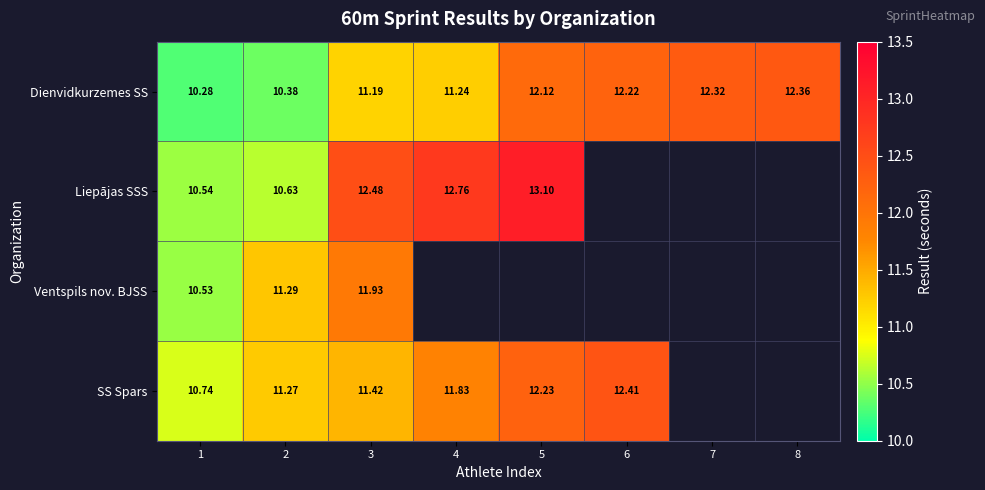

List the series in order of their peak value, lowest first.

Ventspils nov. BJSS, Dienvidkurzemes SS, SS Spars, Liepājas SSS